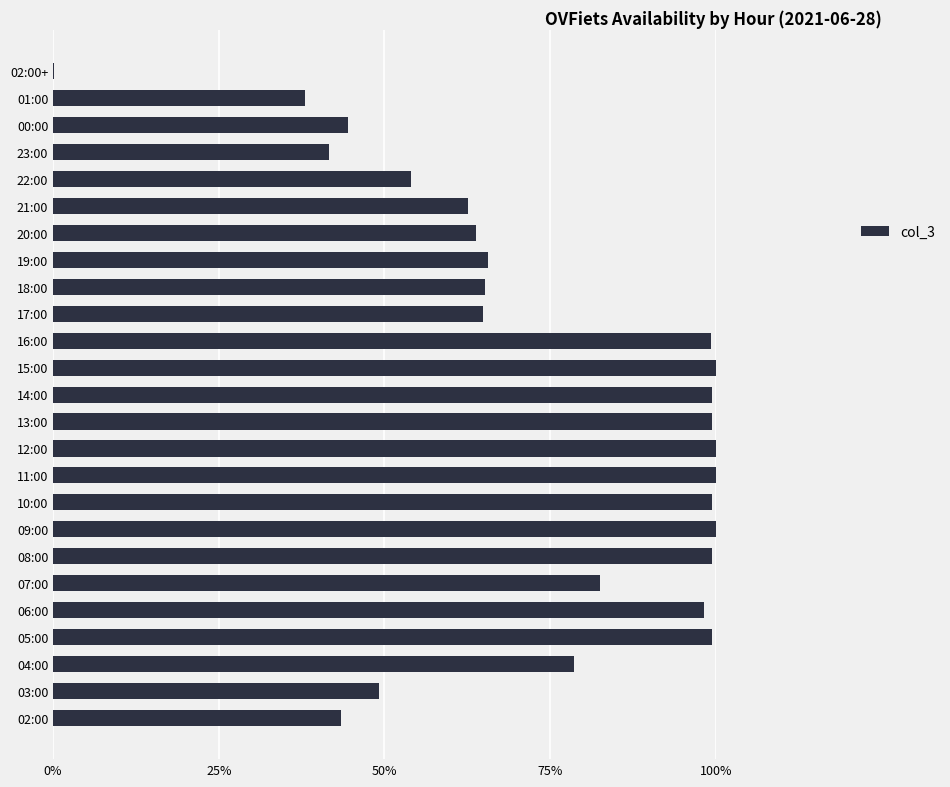

Are the bars horizontal?

Yes